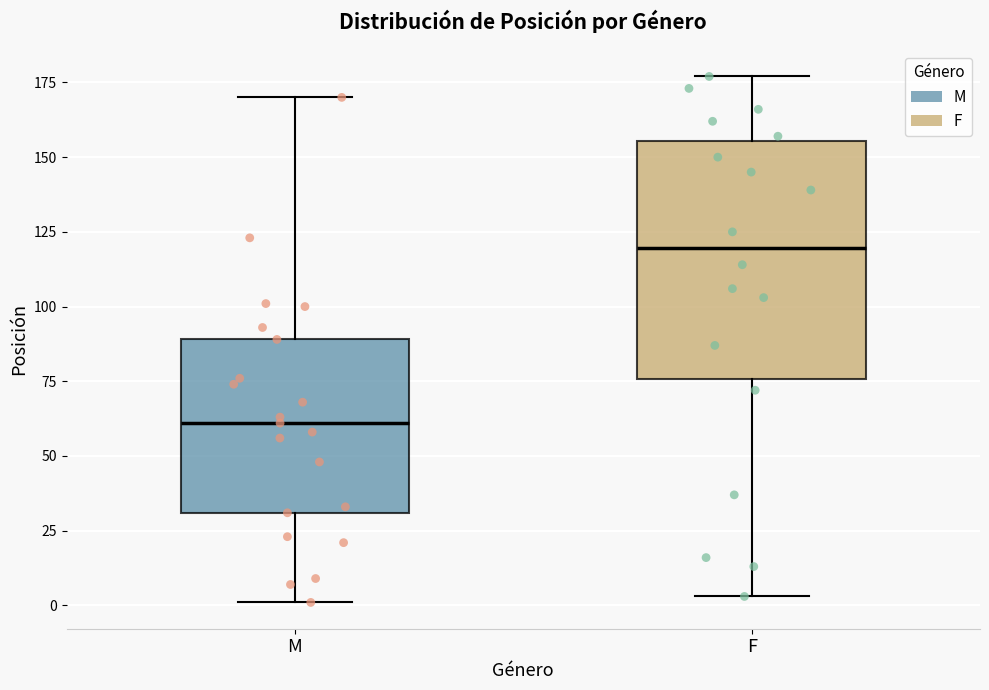

Reading left to right, transcribe this box plot: for each box, give where its median line is, the range the box spans, and where its two whiskers end, as read against the y-axis. The values are not printed on the chart, so give them approximately, as read against the axis.

M: median 60, box 30 to 90, whiskers 0 to 170
F: median 120, box 75 to 155, whiskers 5 to 175